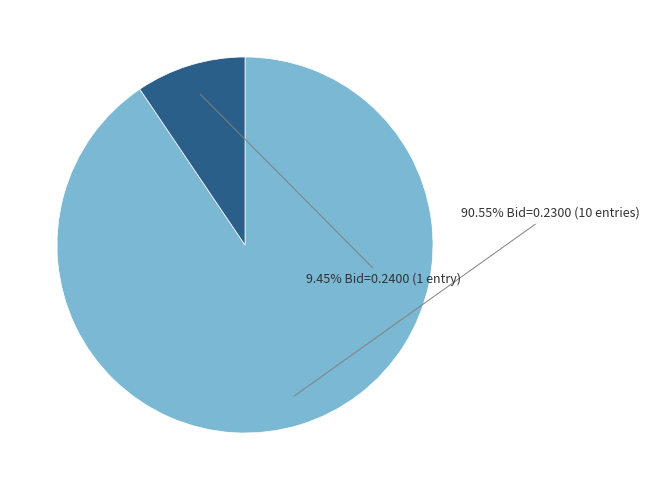

Is there any slice that represents more than half of the pie?

Yes